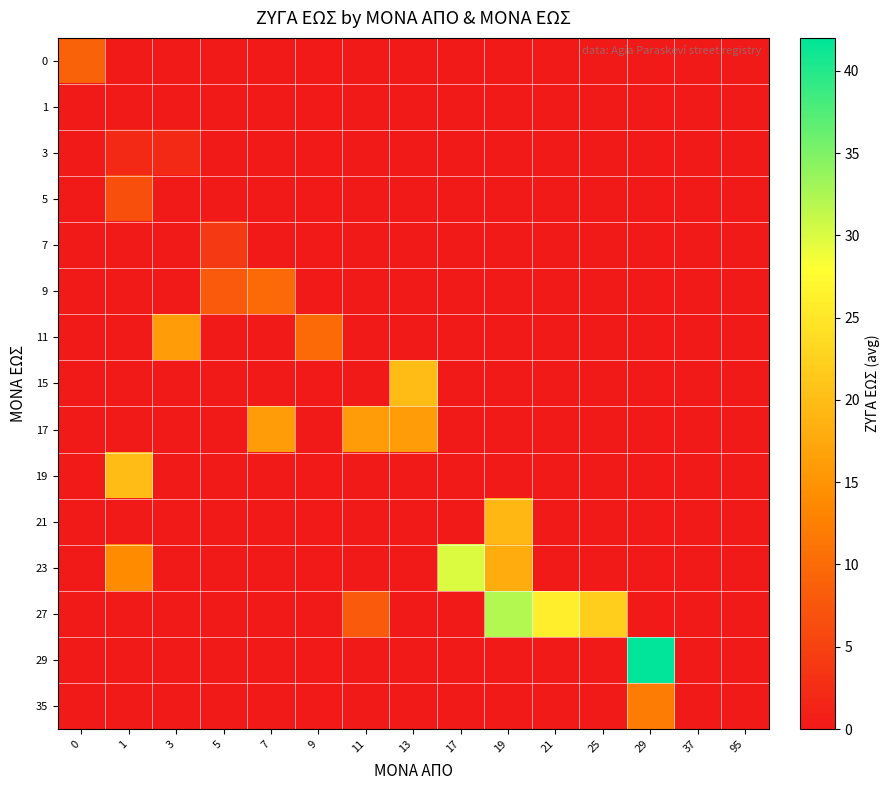

What is the difference between the highest and lowest values at 19?

32.0